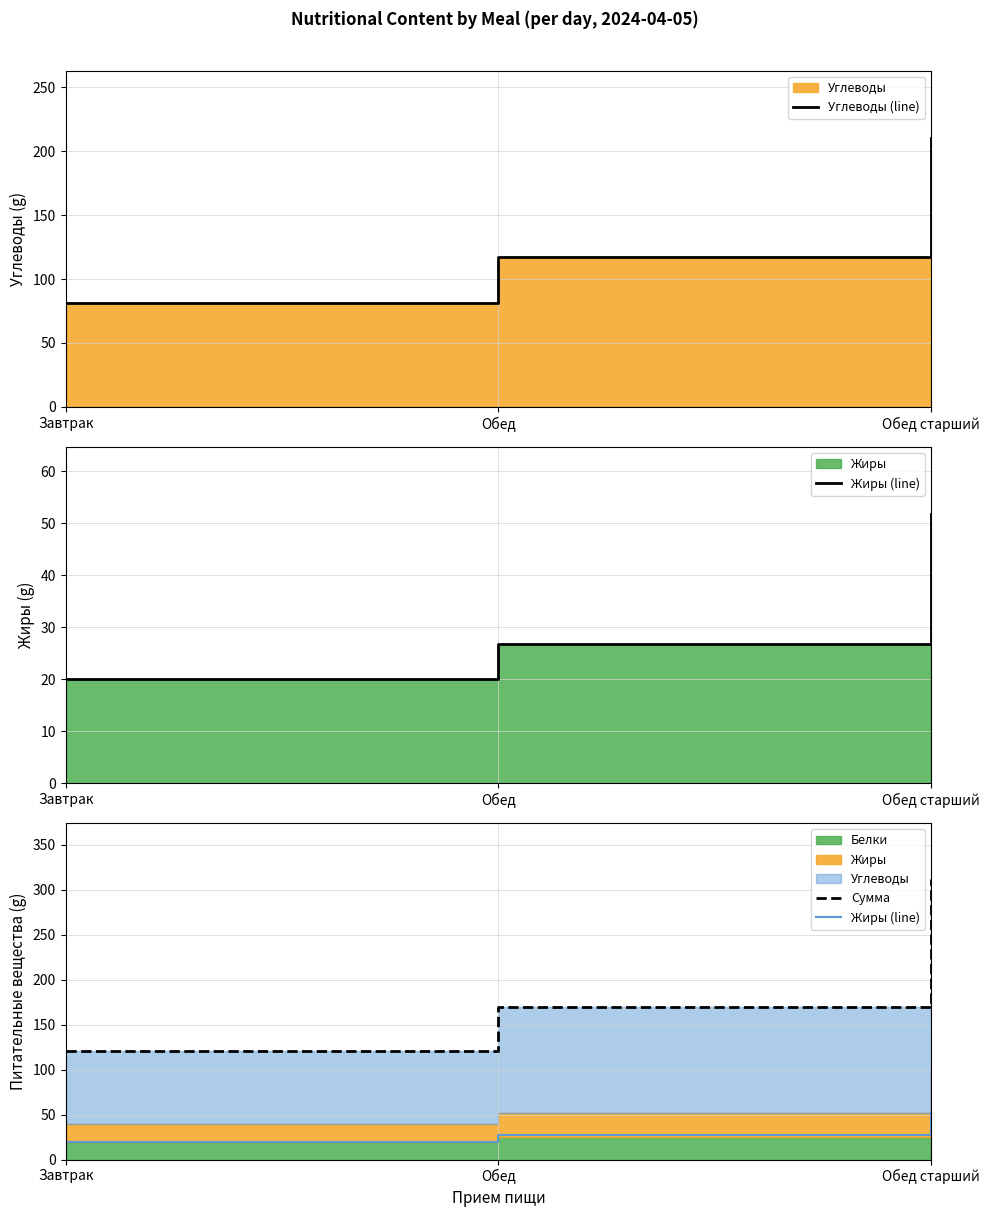

What position from the left is Обед старший?

3